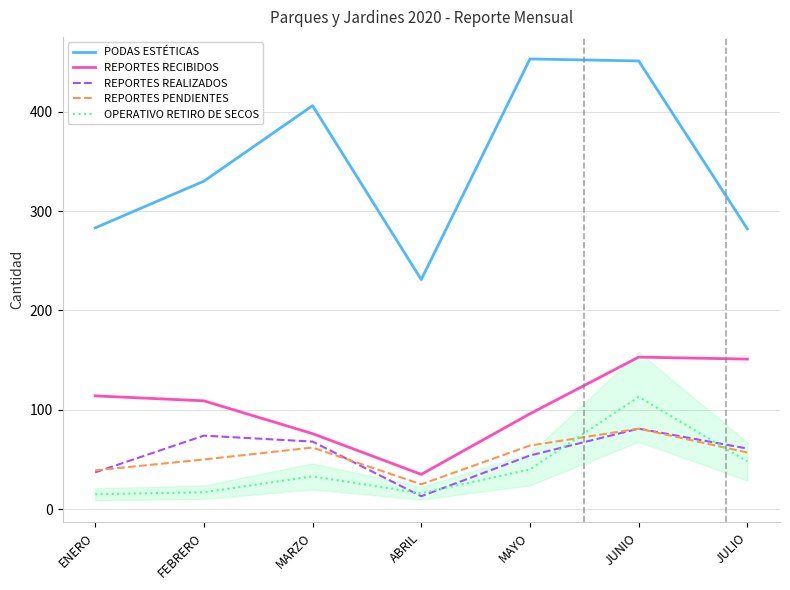

What position from the right is FEBRERO?

6